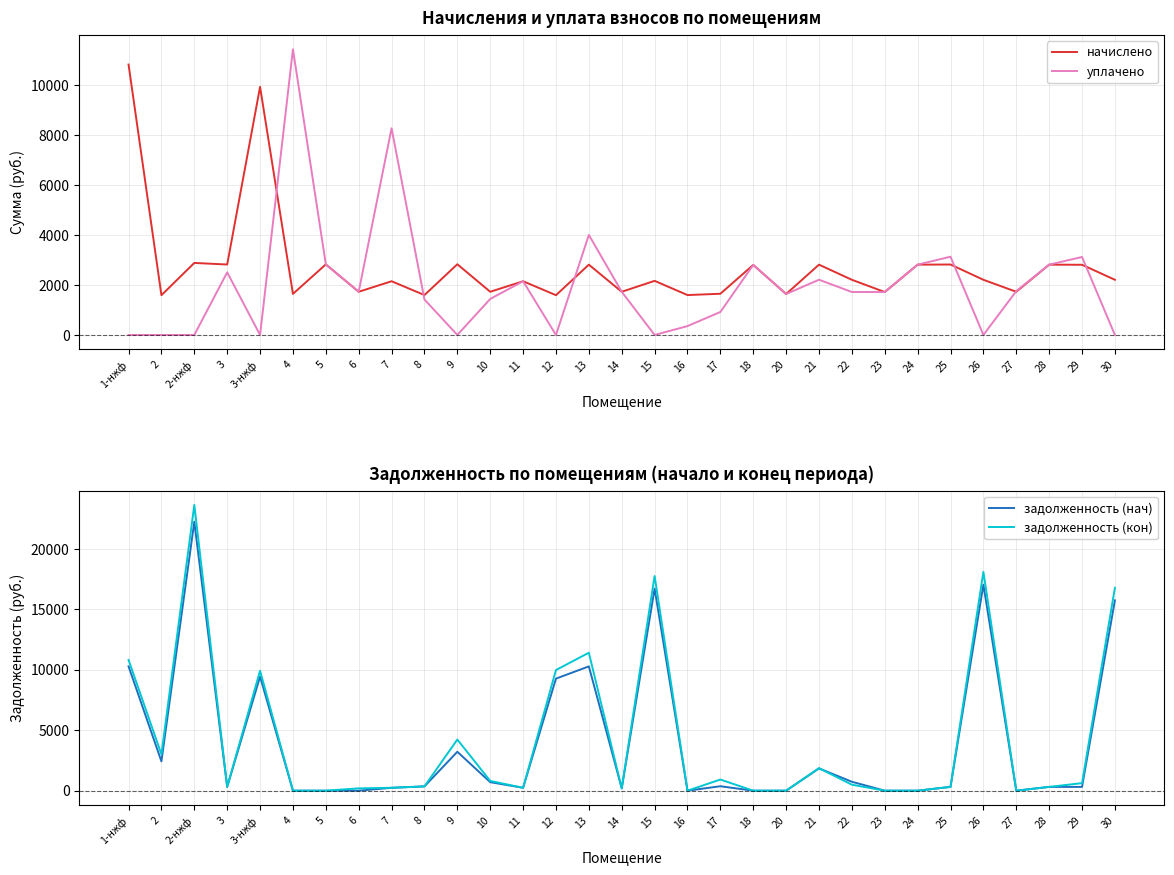

Read the уплачено value at 6.

1726.9